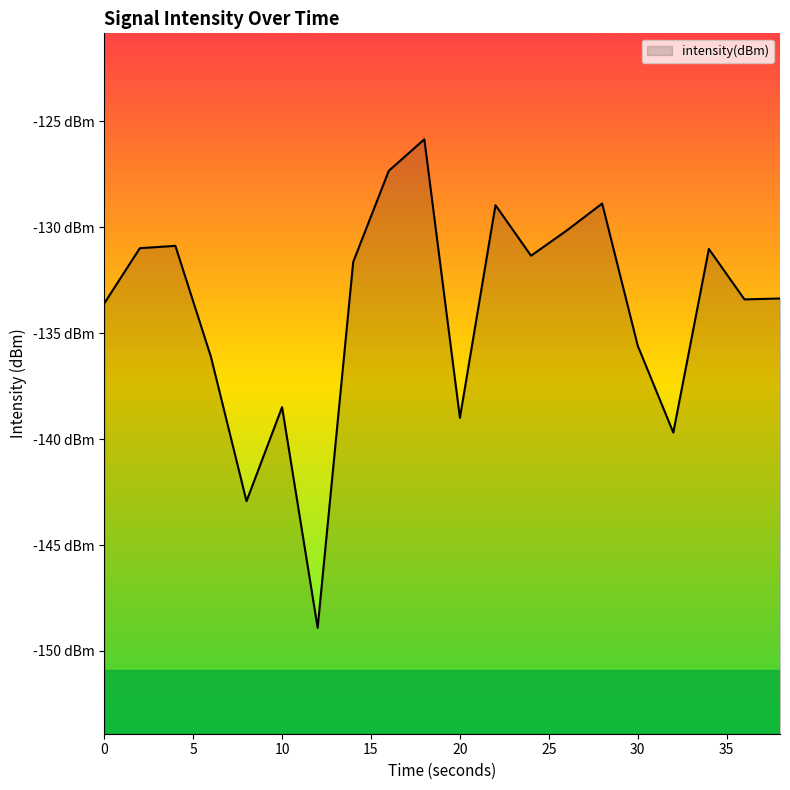

Reading right to left, list all the values displayed in this chart.

38=-133.4	36=-133.4	34=-131.0	32=-139.7	30=-135.6	28=-128.9	26=-130.2	24=-131.3	22=-129.0	20=-139.0	18=-125.9	16=-127.3	14=-131.6	12=-148.9	10=-138.5	8=-142.9	6=-136.1	4=-130.9	2=-131.0	0=-133.6